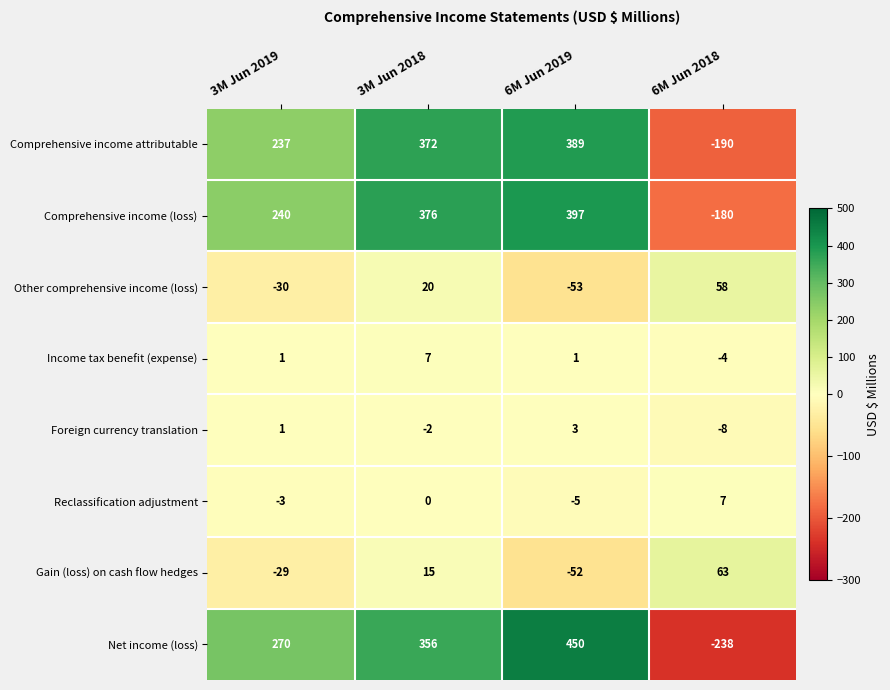

What is the difference between the Gain (loss) on cash flow hedges values at 3M Jun 2019 and 3M Jun 2018?

44